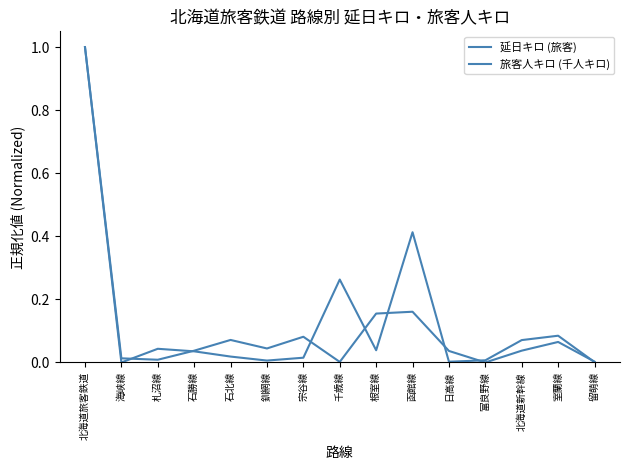

What is the value of the 旅客人キロ (千人キロ) point at the 1st from the left?

1.0